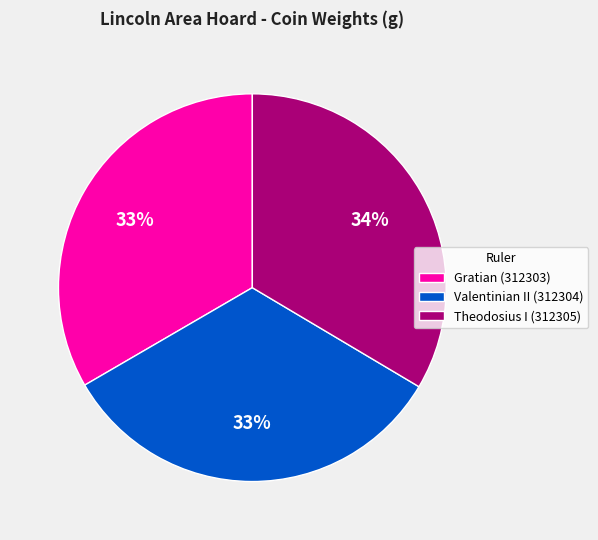

True or false: Valentinian II (312304) accounts for 20% of the total.

False